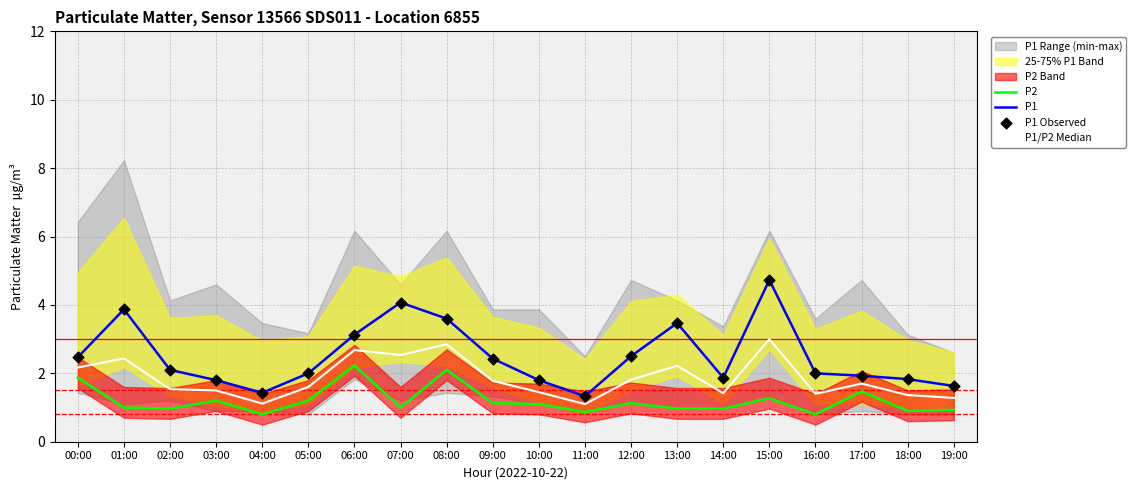

Which series reaches the maximum Y coordinate?

P1